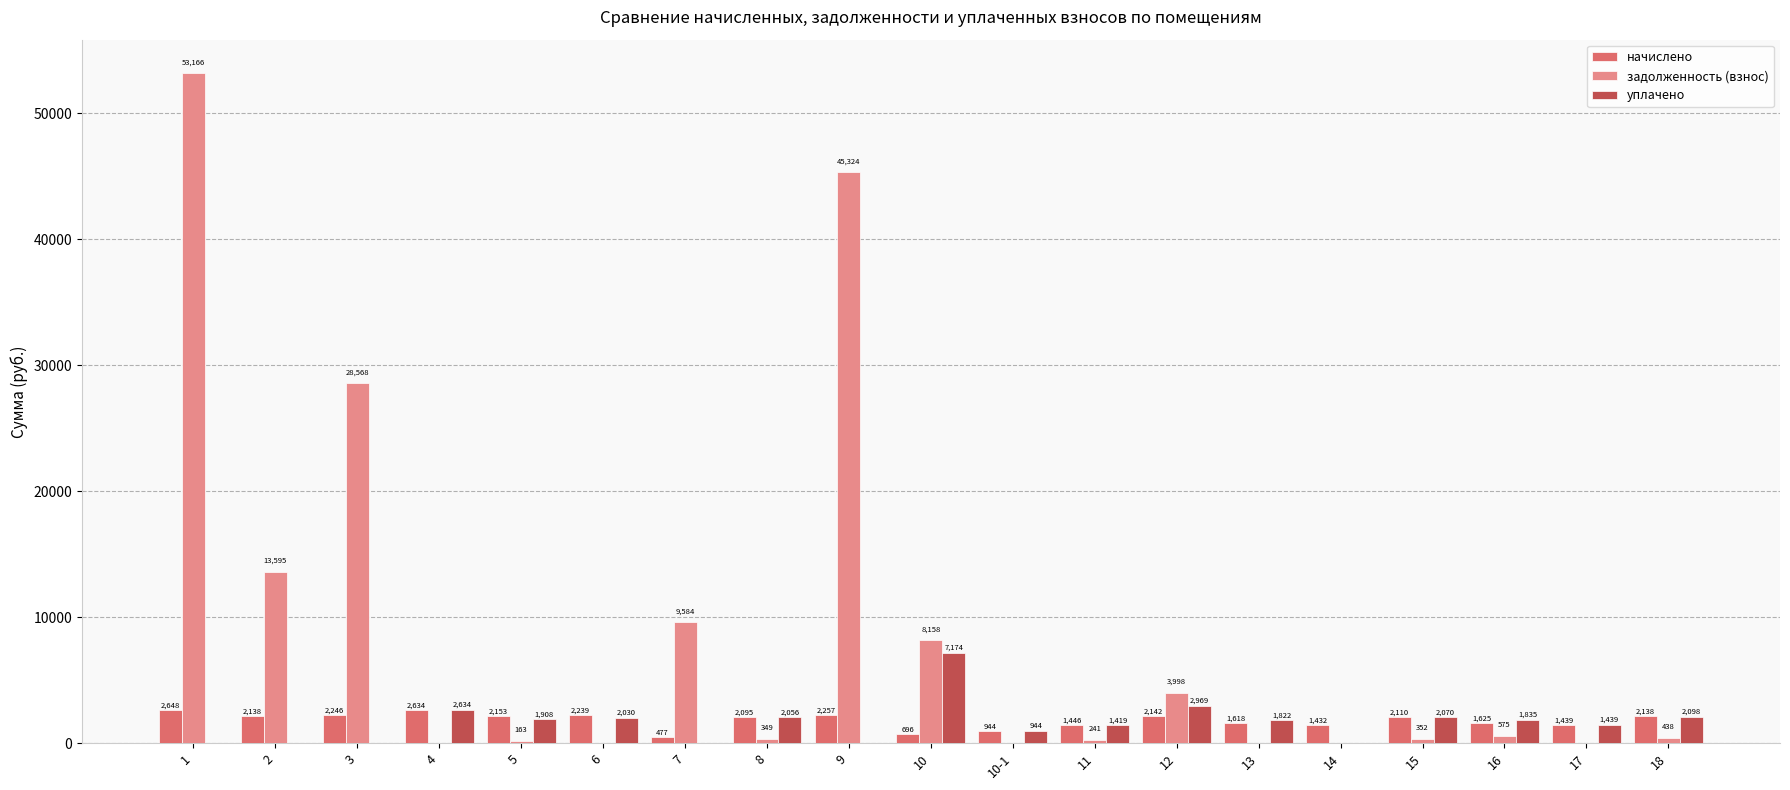

Is it true that уплачено equals 1908.0 at 5?

True